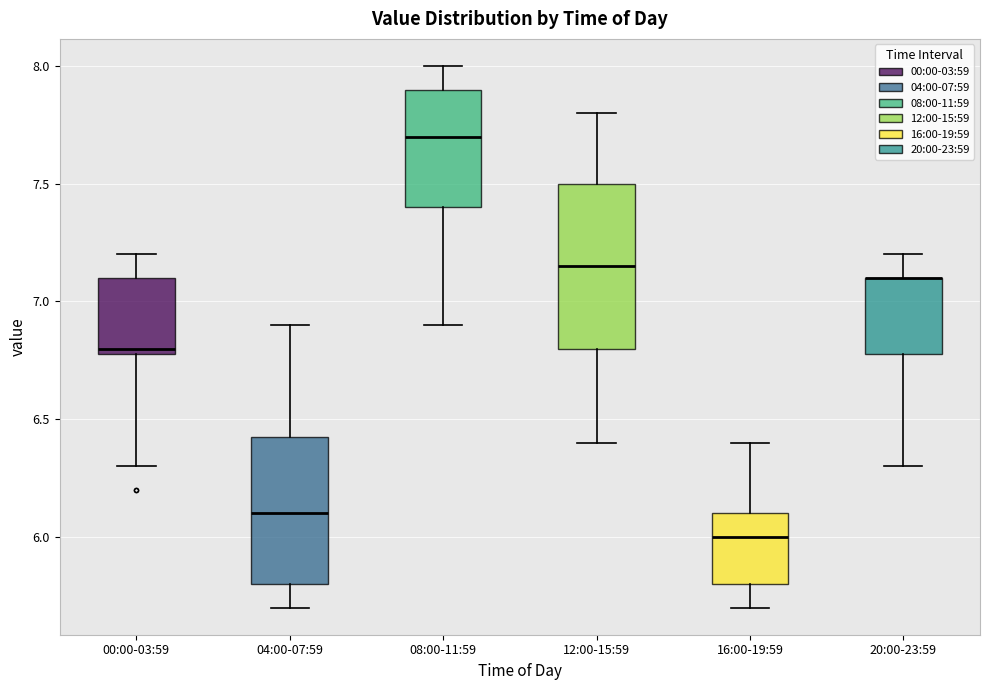

Reading left to right, transcribe this box plot: for each box, give where its median line is, the range the box spans, and where its two whiskers end, as read against the y-axis. The values are not printed on the chart, so give them approximately, as read against the axis.

00:00-03:59: median 6.80 (just above the box's lower edge), box 6.80 to 7.10, whiskers 6.30 to 7.20
04:00-07:59: median 6.10, box 5.80 to 6.45, whiskers 5.70 to 6.90
08:00-11:59: median 7.70, box 7.40 to 7.90, whiskers 6.90 to 8.00
12:00-15:59: median 7.15, box 6.80 to 7.50, whiskers 6.40 to 7.80
16:00-19:59: median 6.00, box 5.80 to 6.10, whiskers 5.70 to 6.40
20:00-23:59: median 7.10 (drawn on the box's upper edge), box 6.80 to 7.10, whiskers 6.30 to 7.20